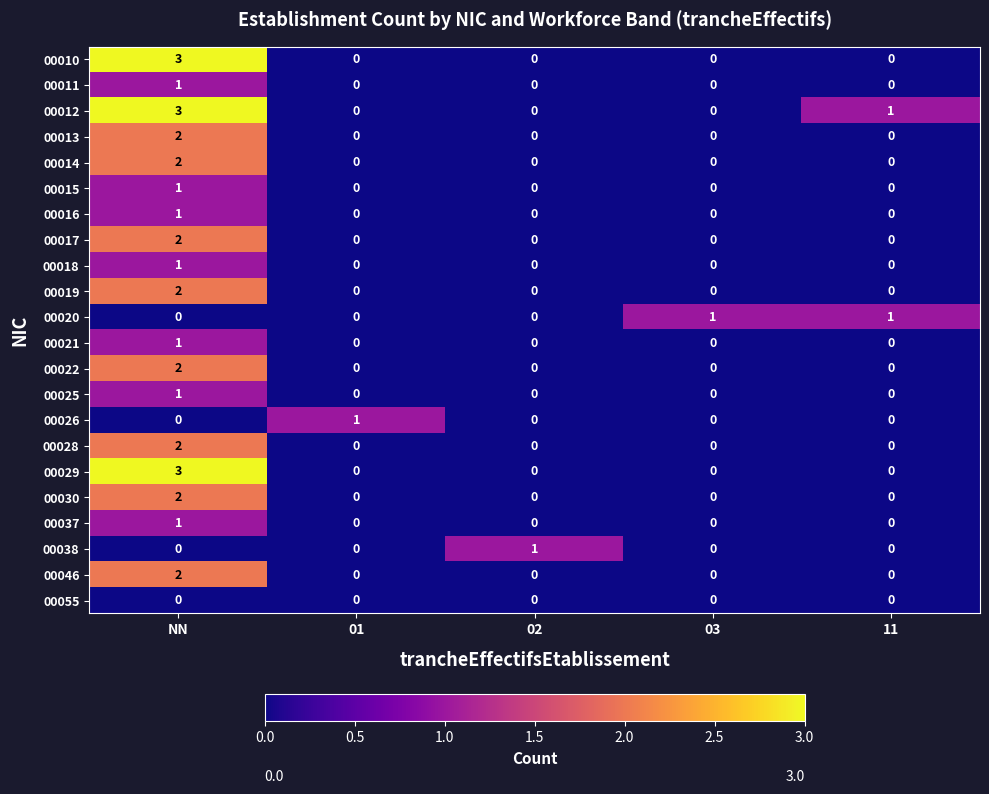

Is it true that 00037 equals 0 at 03?

True